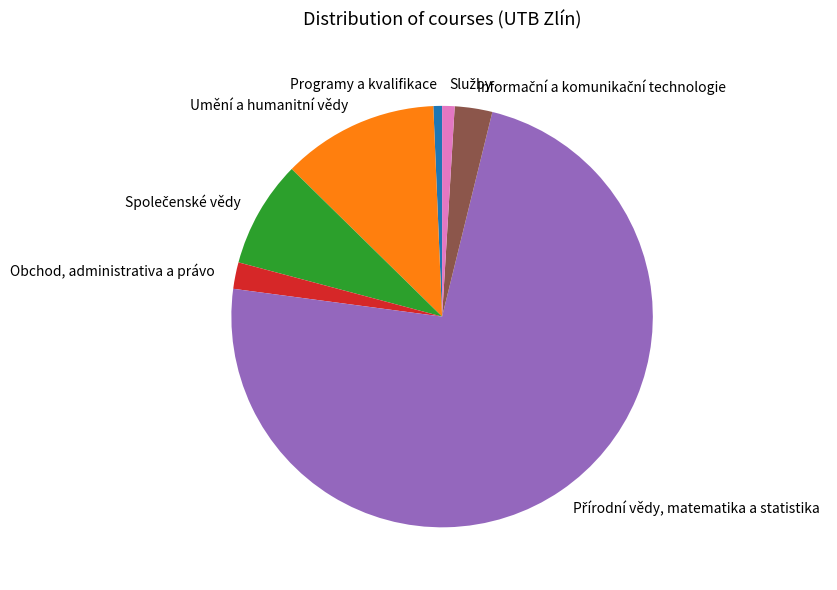

Which has a higher value, Umění a humanitní vědy or Obchod, administrativa a právo?

Umění a humanitní vědy